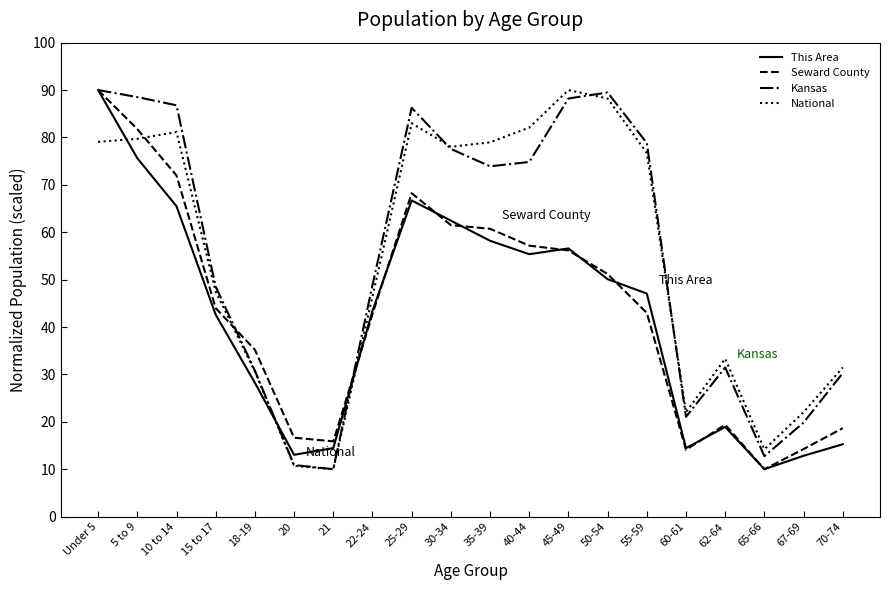

At which category is the sum across all series the highest?

Under 5